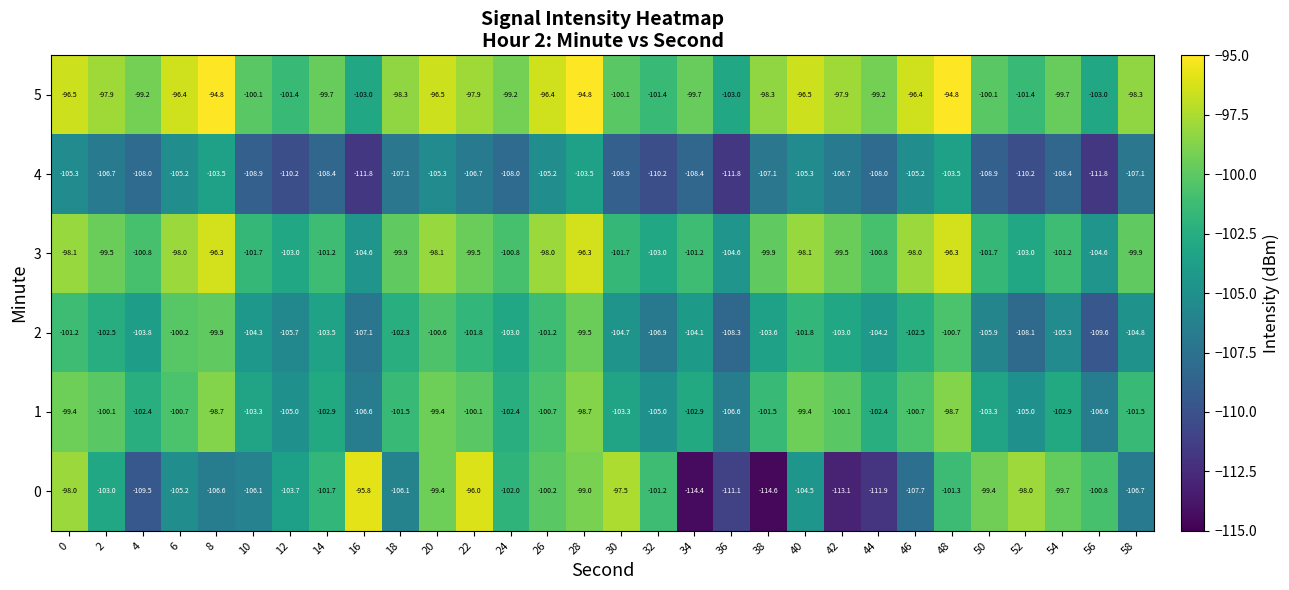

At which category is the sum across all series the highest?

28